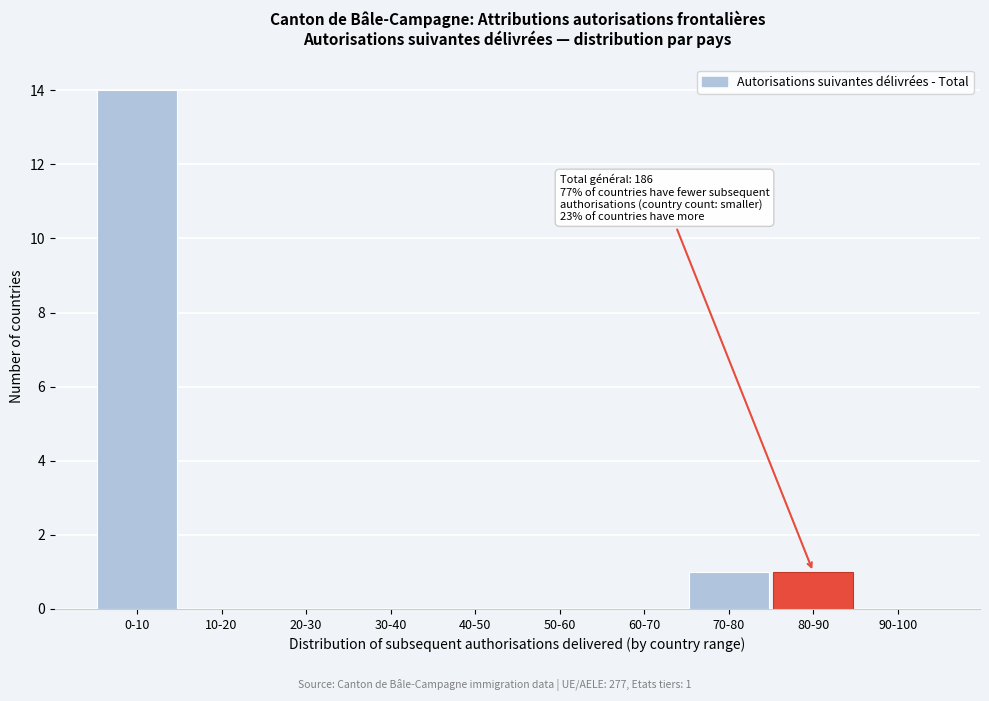

Reading right to left, extract all data points from this chart.

90-100=0	80-90=1	70-80=1	60-70=0	50-60=0	40-50=0	30-40=0	20-30=0	10-20=0	0-10=14